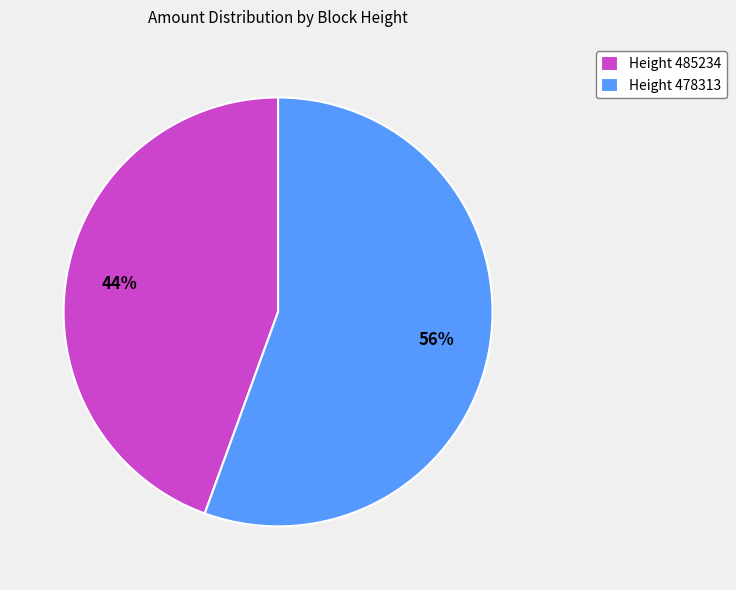

Do Height 478313 and Height 485234 together represent more than half of the pie?

Yes